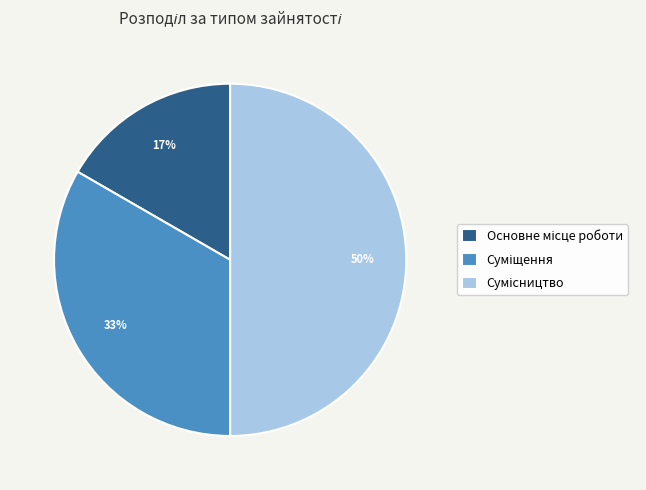

To the nearest percent, what is the average slice percentage?

33%